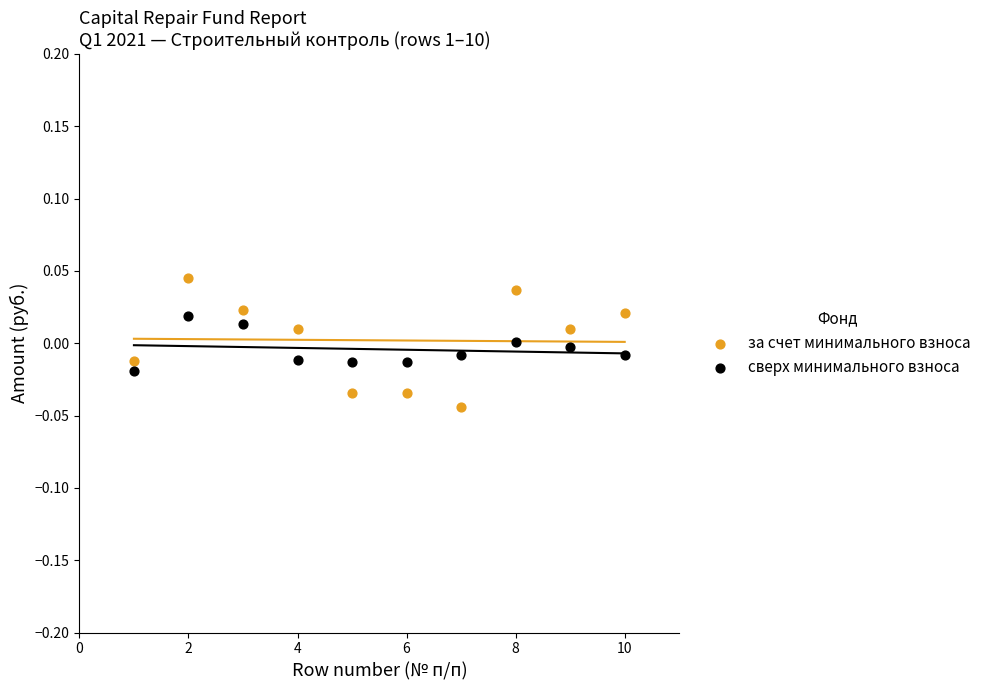

Across all data points, what is the range of X values (max minus min)?

9.0